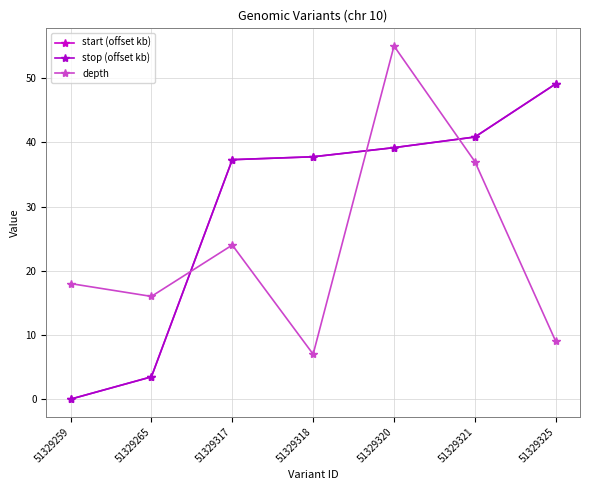

Which series has the largest range (max minus min)?

start (offset kb)